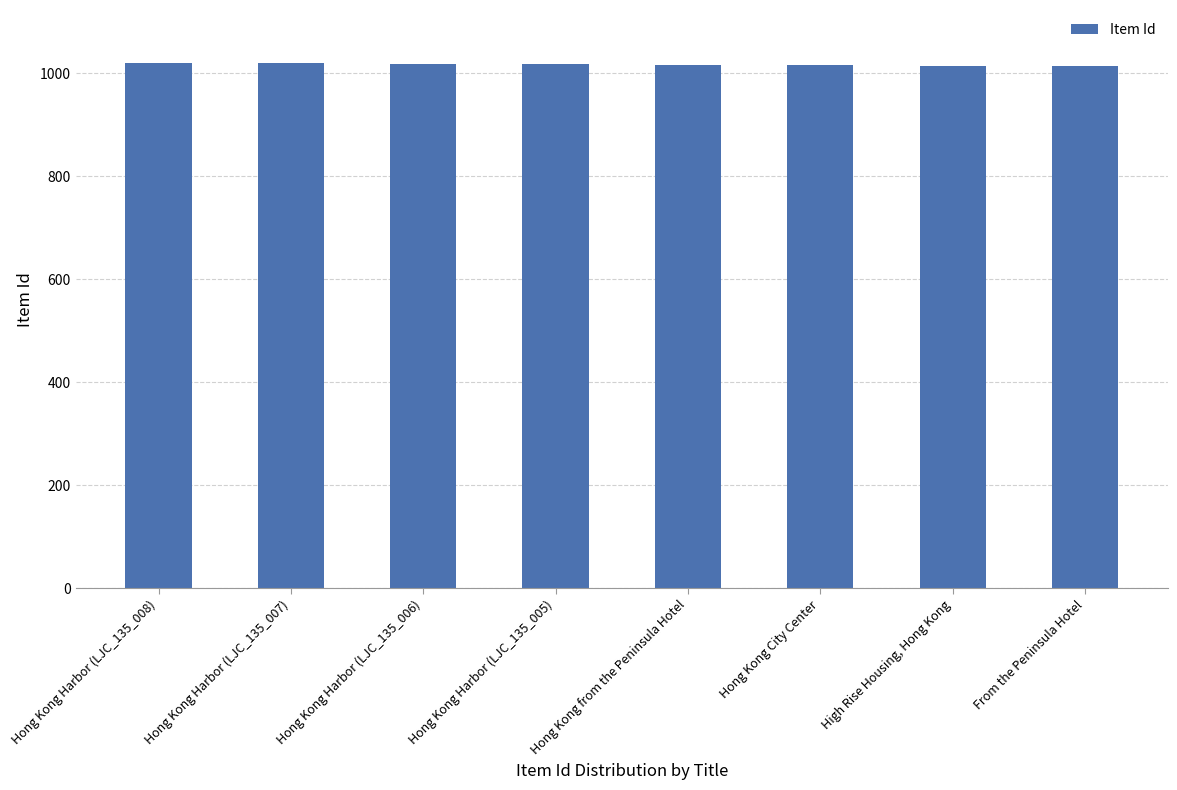

List the labels in order of value, largest first.

Hong Kong Harbor (LJC_135_008), Hong Kong Harbor (LJC_135_007), Hong Kong Harbor (LJC_135_006), Hong Kong Harbor (LJC_135_005), Hong Kong City Center, Hong Kong from the Peninsula Hotel, From the Peninsula Hotel, High Rise Housing, Hong Kong